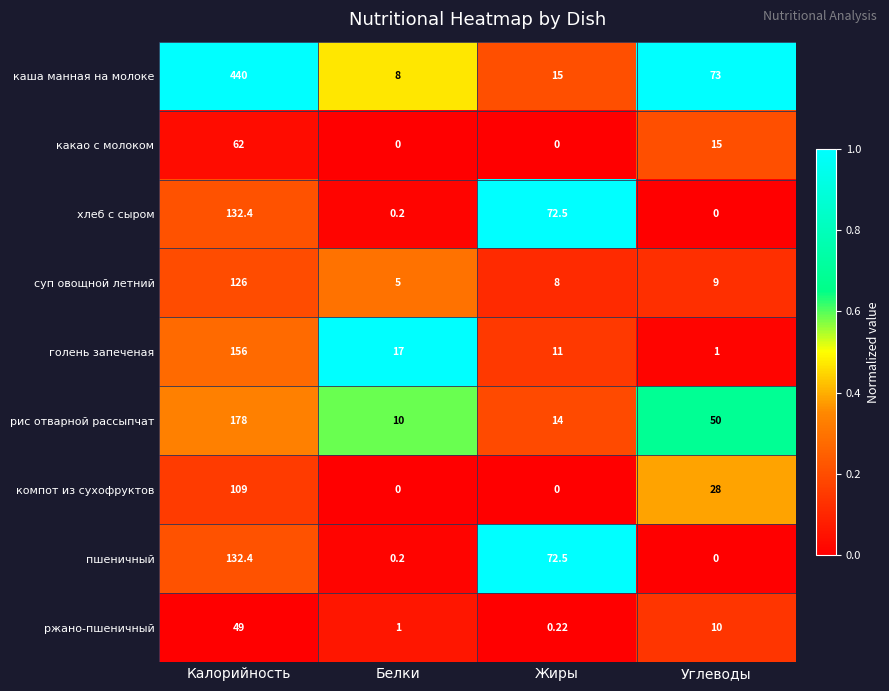

Count the number of data series in this chart.

9